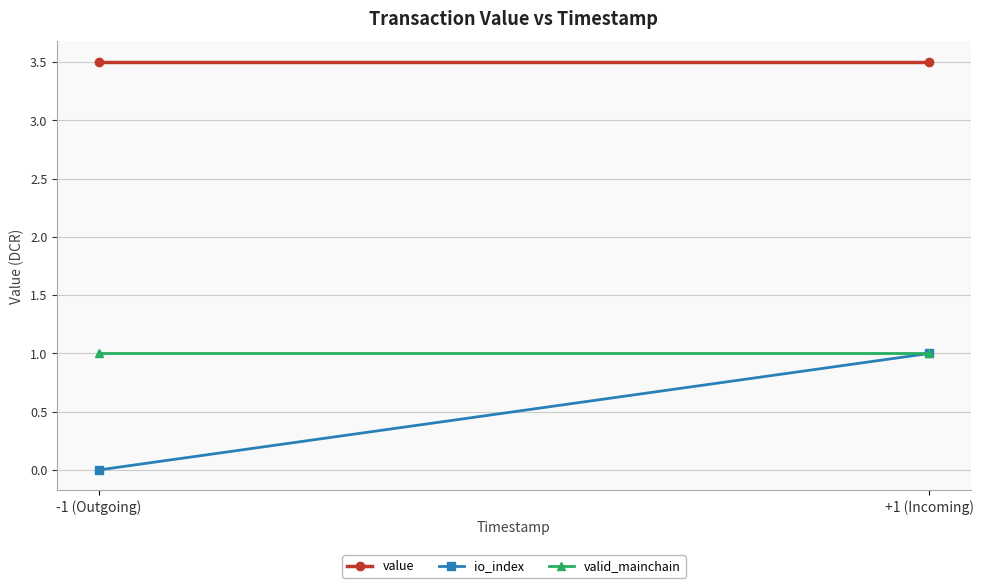

Rank the series at +1 (Incoming) from highest to lowest value.

value, io_index, valid_mainchain